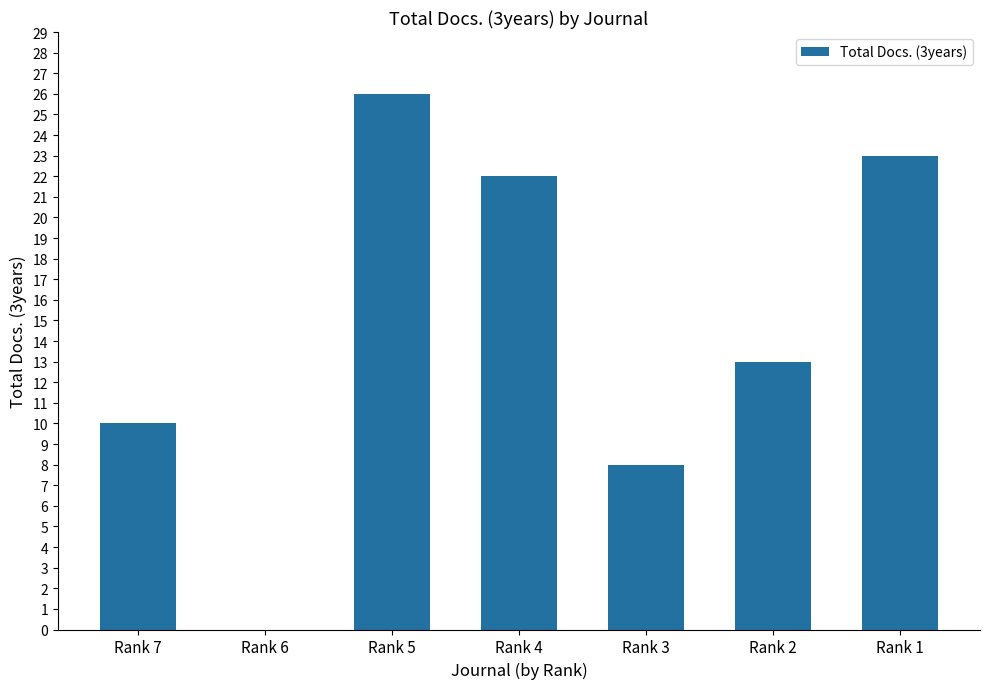

What is the sum of all values?

102